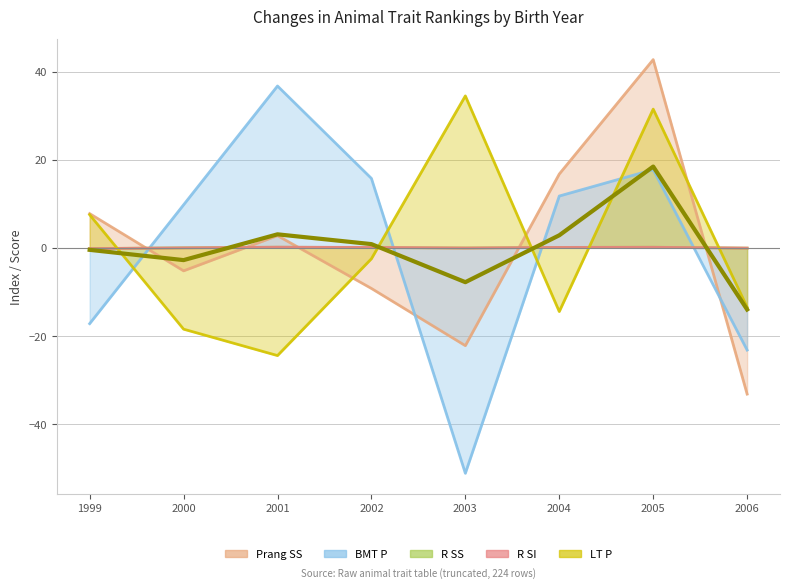

What is the change in value from 2001 to 2003?

-10.9